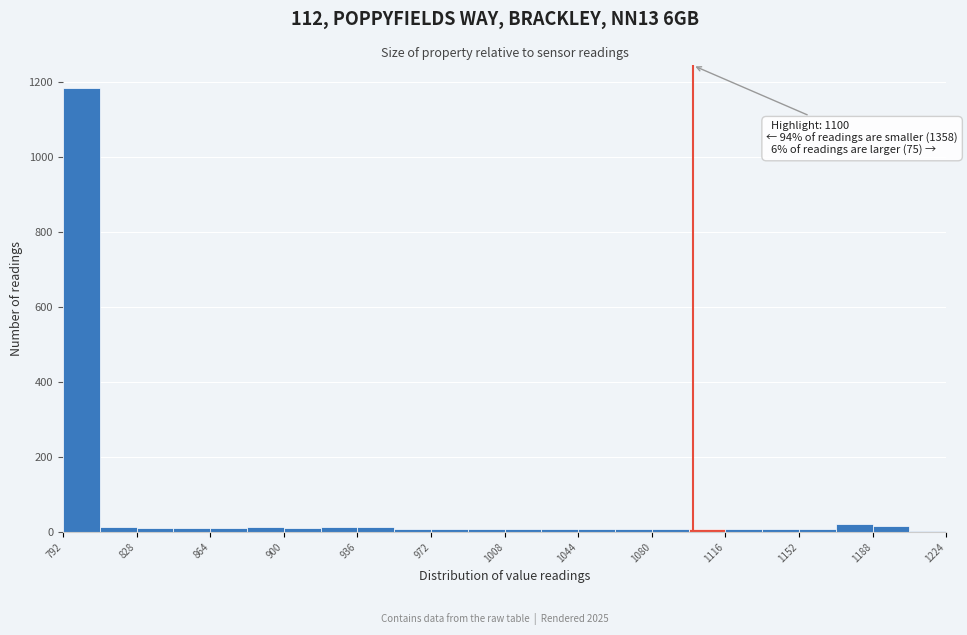

Read against the x-axis, roughly where is the centre of the tallest bar?

800